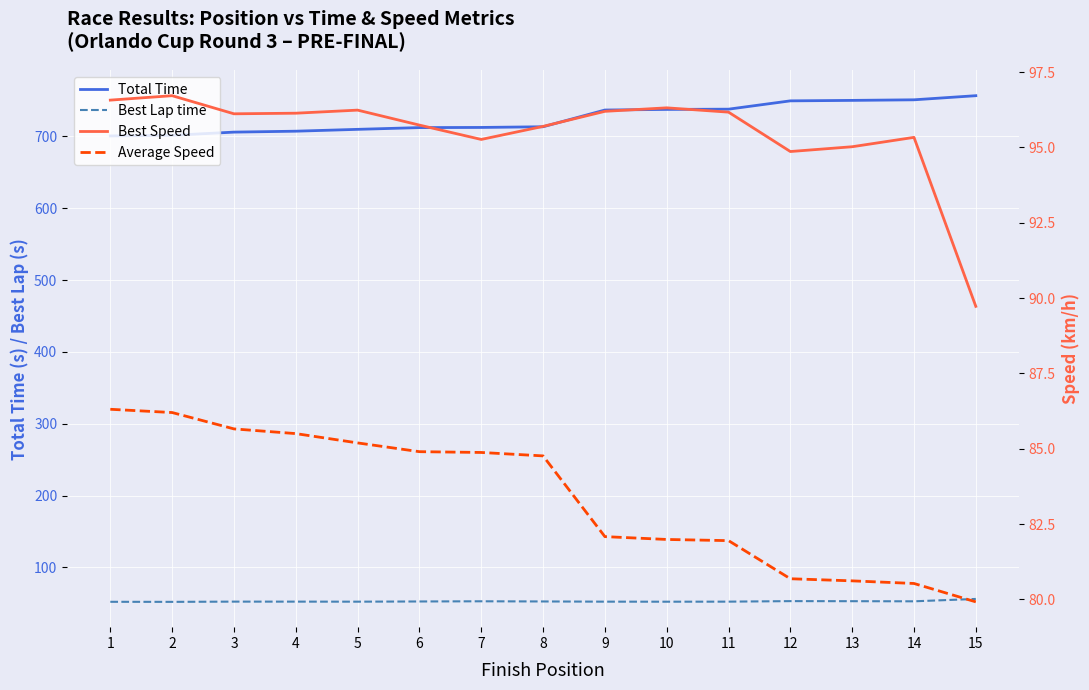

Which series has the largest range (max minus min)?

Total Time